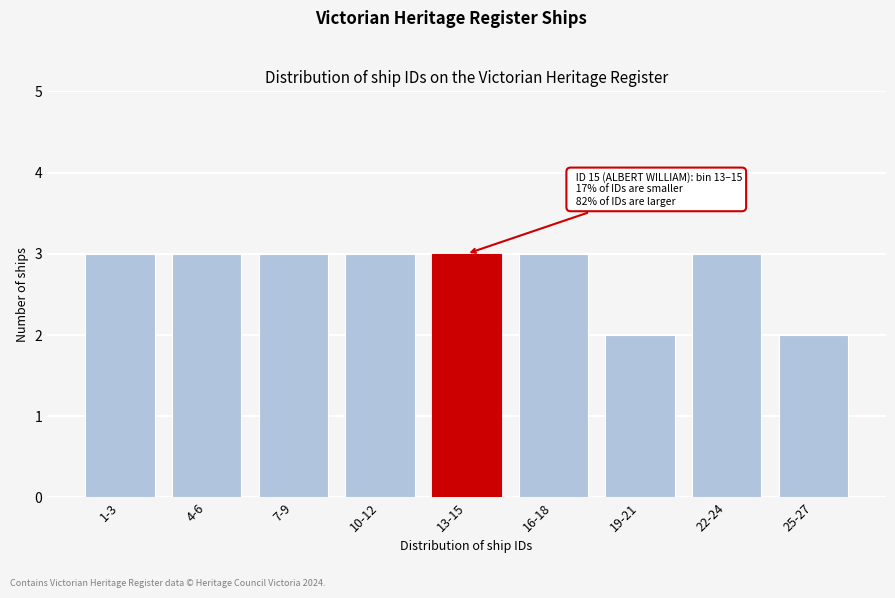

Reading left to right, transcribe all the data shown in this chart.

1-3=3	4-6=3	7-9=3	10-12=3	13-15=3	16-18=3	19-21=2	22-24=3	25-27=2